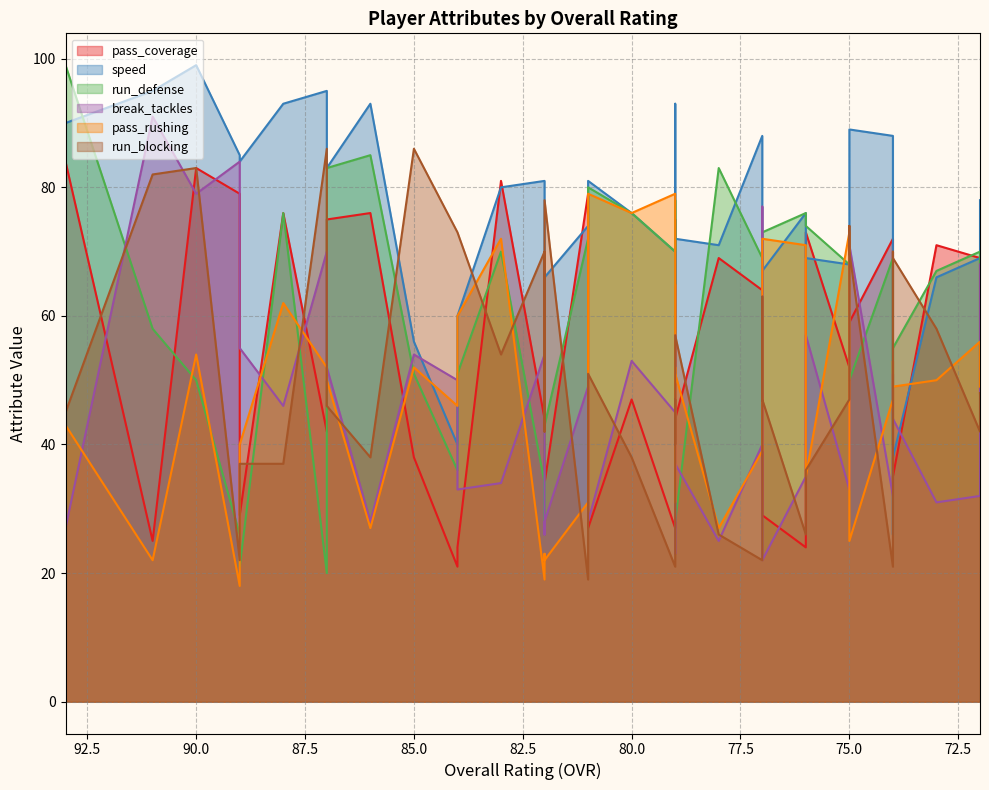

Reading left to right, what are all the values shown in this chart?

pass_coverage: 39	96	84	25	83	79	29	76	42	75	76	38	21	24	81	44	38	34	79	27	47	27	75	67	44	69	64	39	29	24	73	52	50	59	72	33	35	71	69	48
speed: 65	86	90	95	99	85	84	93	95	83	93	56	40	60	80	81	63	66	74	81	76	70	65	93	72	71	88	73	67	76	69	68	73	89	88	26	38	66	69	78
run_defense: 57	89	99	58	50	26	21	76	20	83	85	51	36	51	70	34	27	43	72	80	76	70	78	71	28	83	69	48	73	76	74	68	60	50	69	40	55	67	70	54
break_tackles: 32	31	27	91	79	84	55	46	70	52	28	54	50	33	34	54	26	28	49	28	53	45	23	57	37	25	40	77	22	35	57	33	57	71	32	51	44	31	32	68
pass_rushing: 25	30	43	22	54	18	40	62	52	50	27	52	46	60	72	19	23	22	31	79	76	79	31	52	51	27	39	44	72	71	35	73	27	25	47	53	49	50	56	49
run_blocking: 83	28	45	82	83	22	37	37	86	46	38	86	73	73	54	70	42	78	19	51	38	21	47	40	57	26	22	63	47	26	36	47	74	70	21	70	69	58	42	48